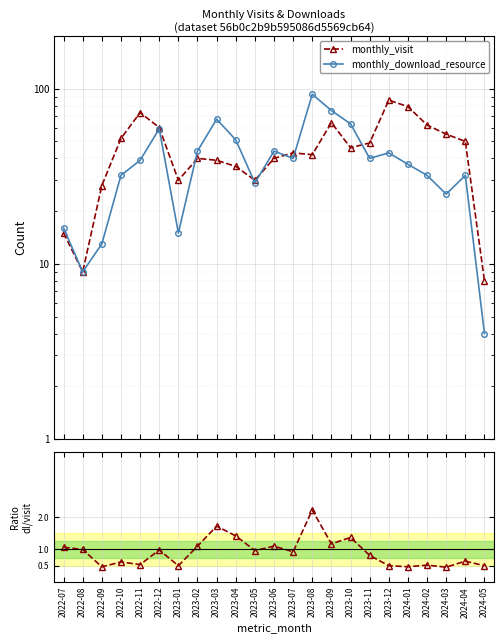

Count the number of data series in this chart.

3